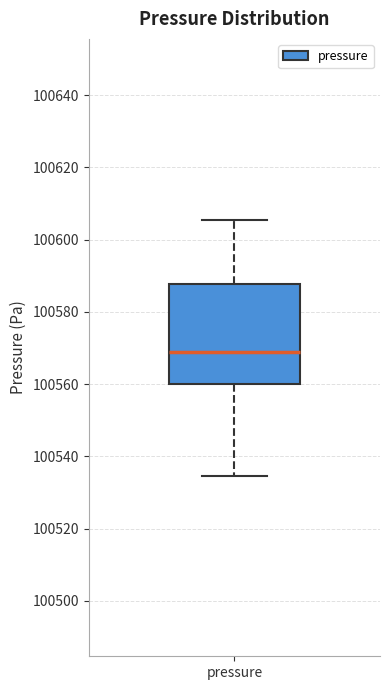

Read this box plot against the y-axis: the position of the median line, the range covered by the box, and the ends of both whiskers. The values are not printed on the chart, so give them approximately, as read against the axis.

median 100568, box 100560 to 100588, whiskers 100534 to 100606